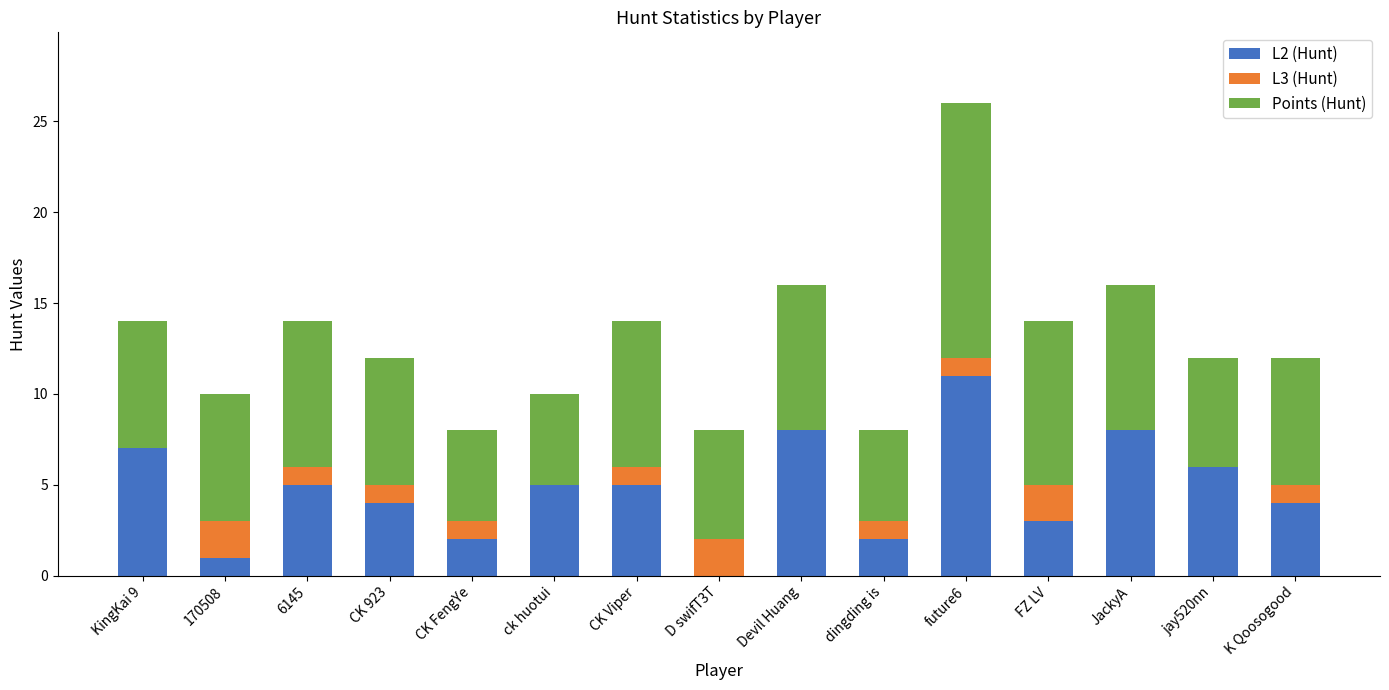

Does the chart contain stacked bars?

Yes